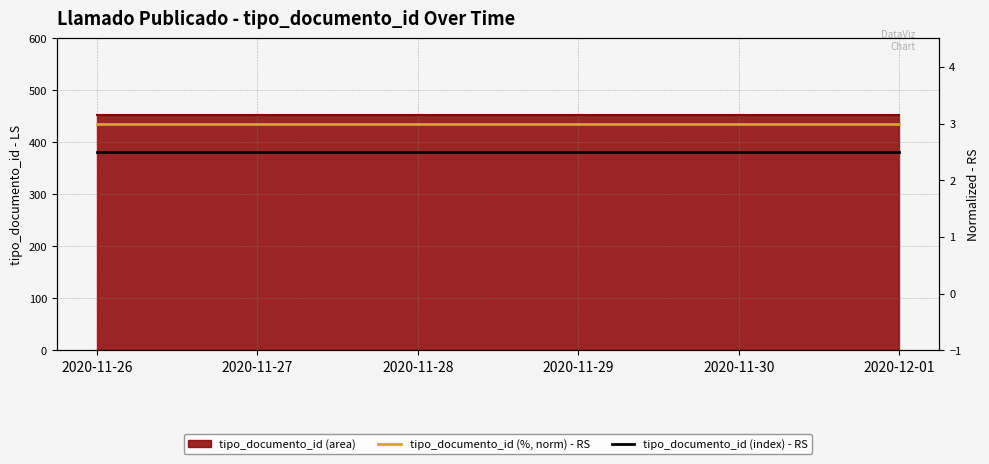

Read the tipo_documento_id (index) - RS value at 2020-11-27.

2.5